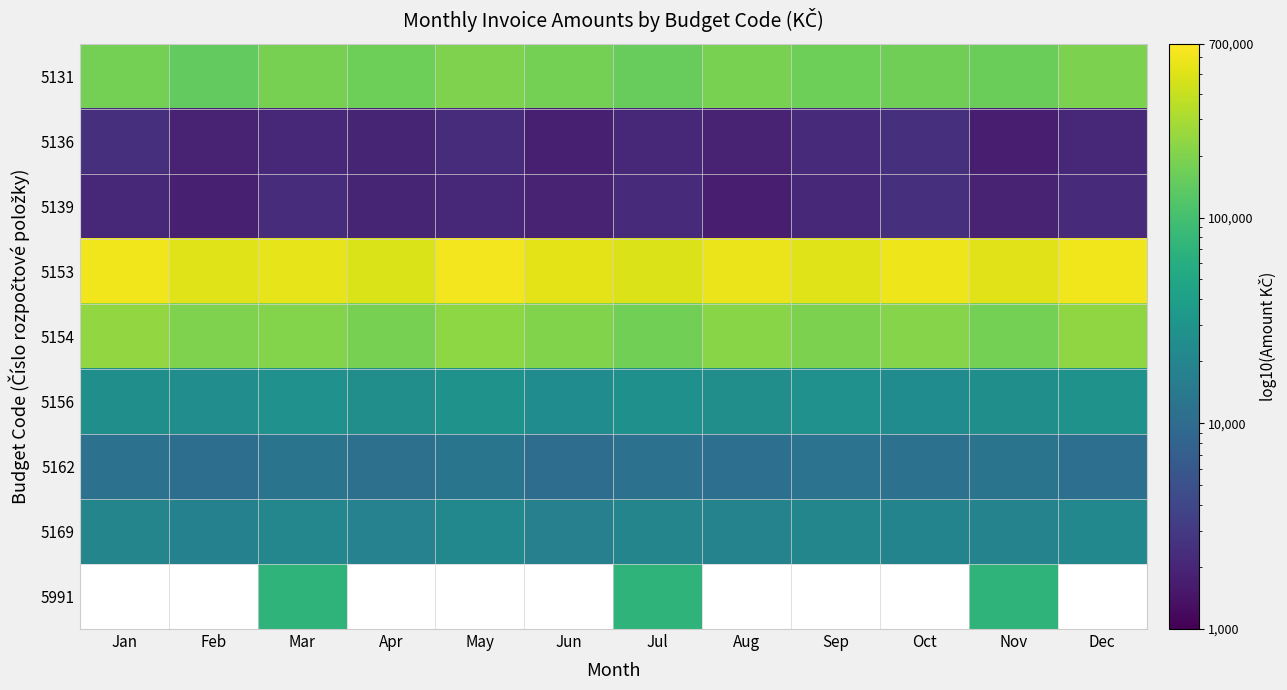

How many categories are shown in the chart?

12